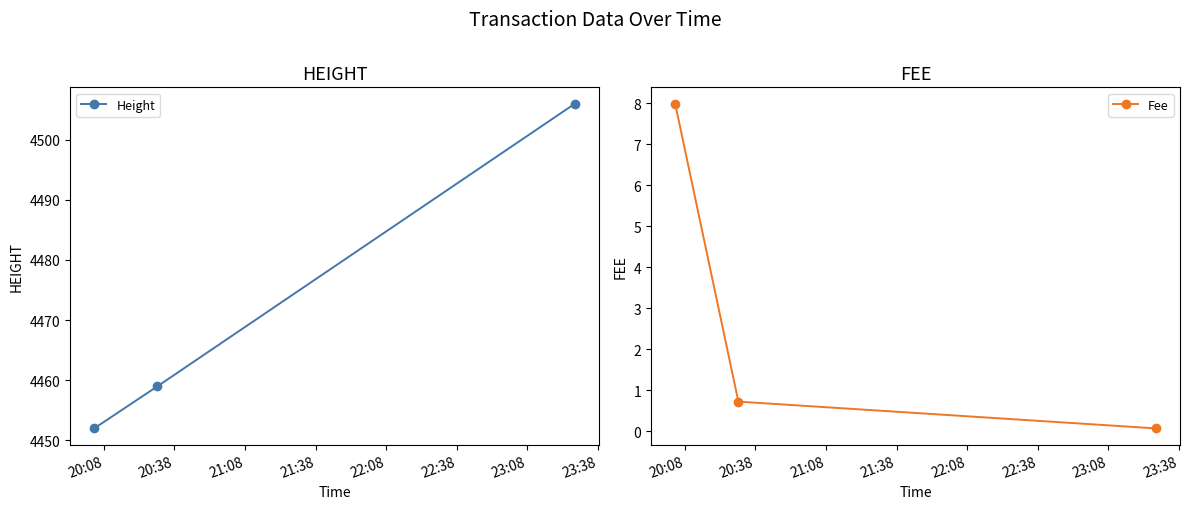

What is the lowest value of the Height series?

4452